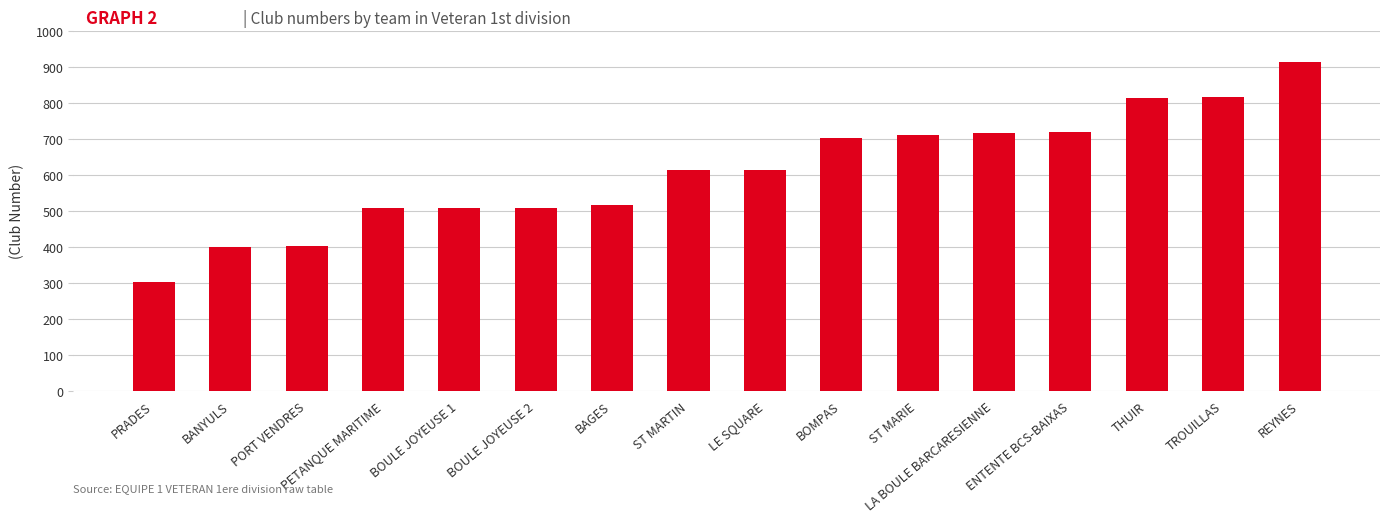

What is the label of the 9th bar from the left?

LE SQUARE